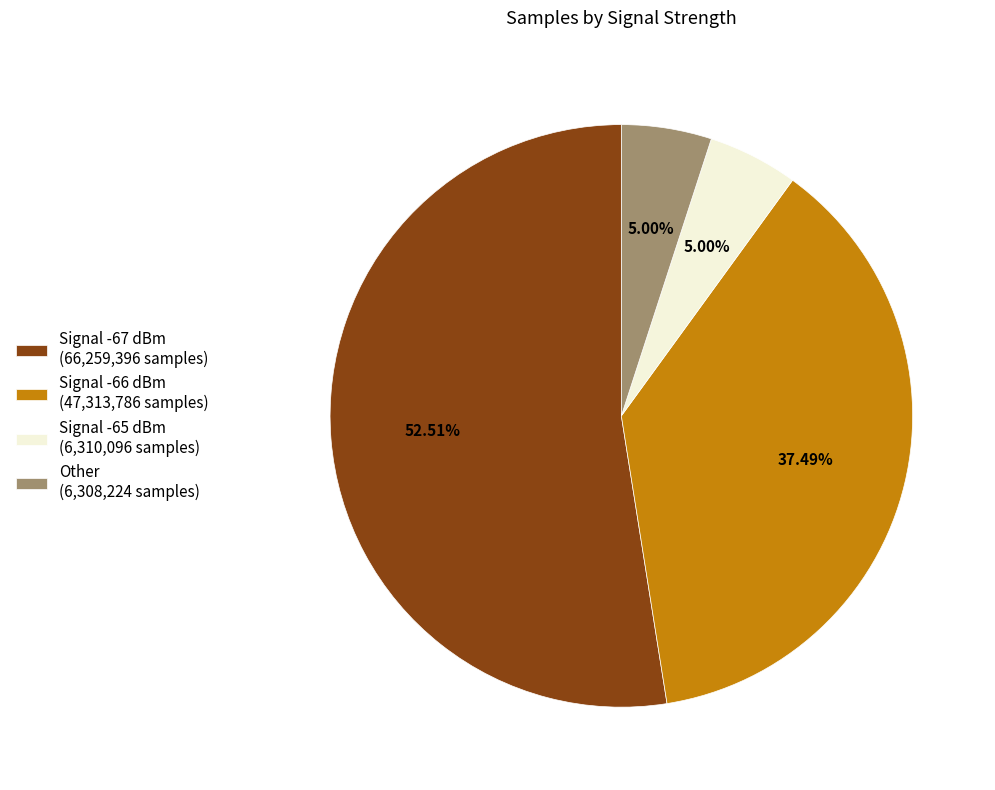

How many slices are in this pie chart?

4